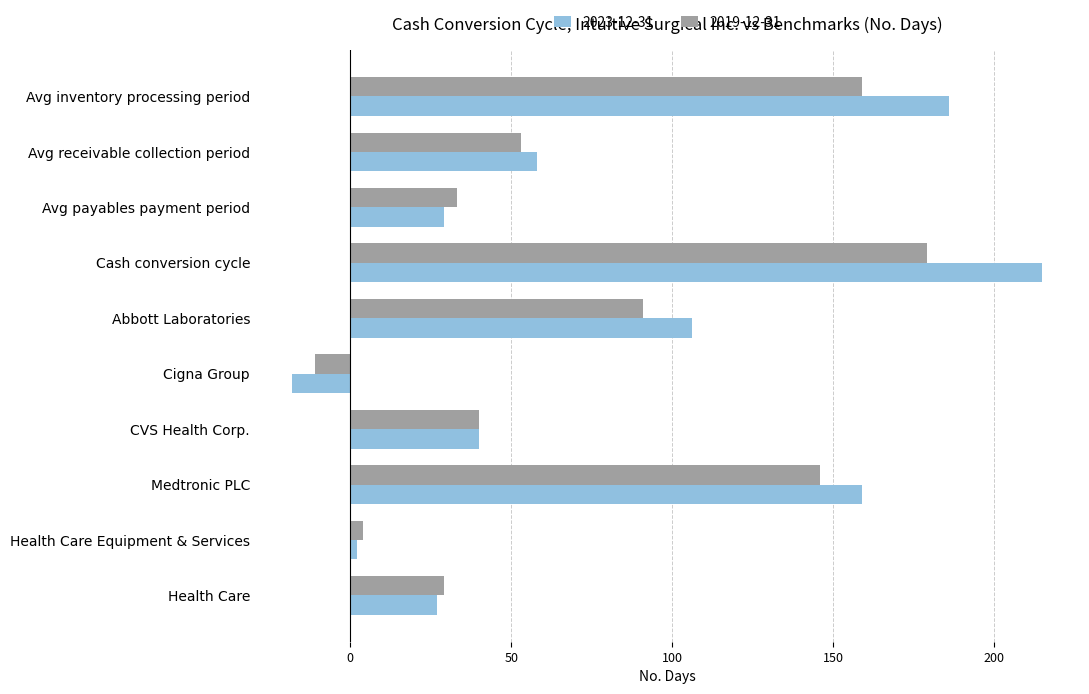

What are all the series names shown in the legend?

2023-12-31, 2019-12-31